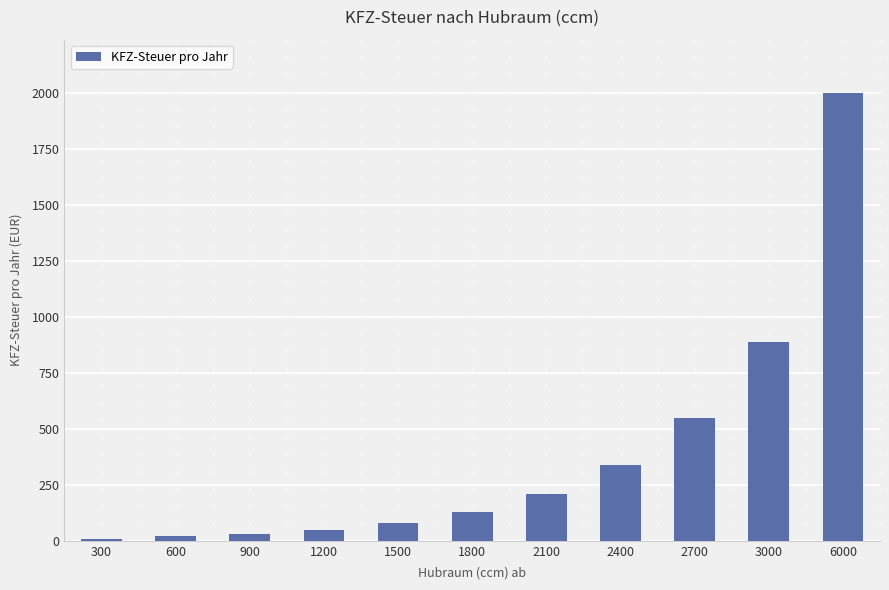

What is the value of the 10th bar from the left?

890